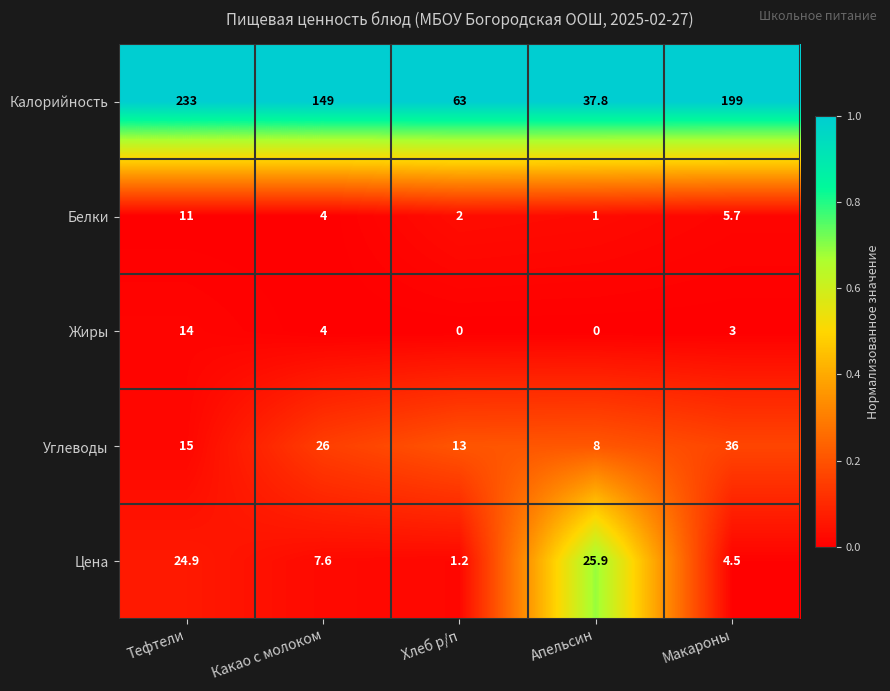

Reading left to right, transcribe all the data shown in this chart.

Калорийность: 233.0	149.0	63.0	37.8	199.0
Белки: 11.0	4.0	2.0	1.0	5.7
Жиры: 14.0	4.0	0.0	0.0	3.0
Углеводы: 15.0	26.0	13.0	8.0	36.0
Цена: 24.9	7.6	1.2	25.9	4.5